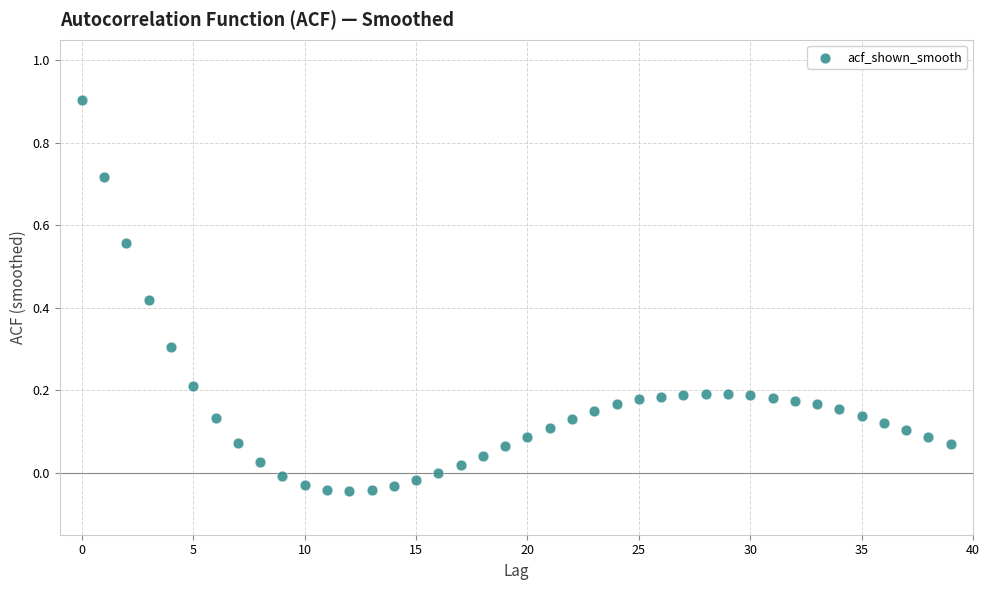

What is the range of Y values (max minus min)?

0.9